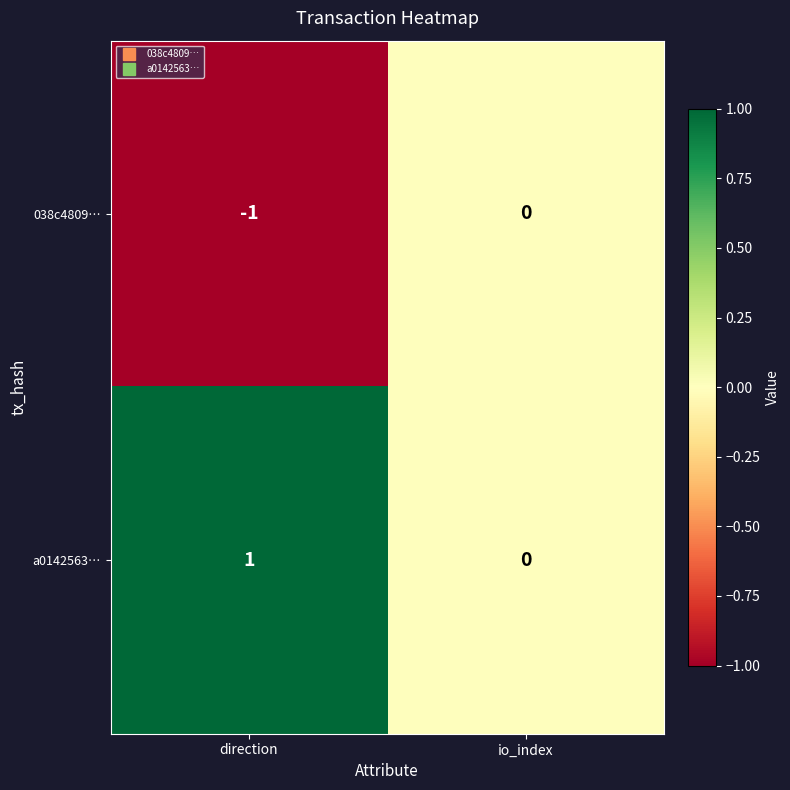

Rank the series by their maximum value, from lowest to highest.

038c4809…, a0142563…